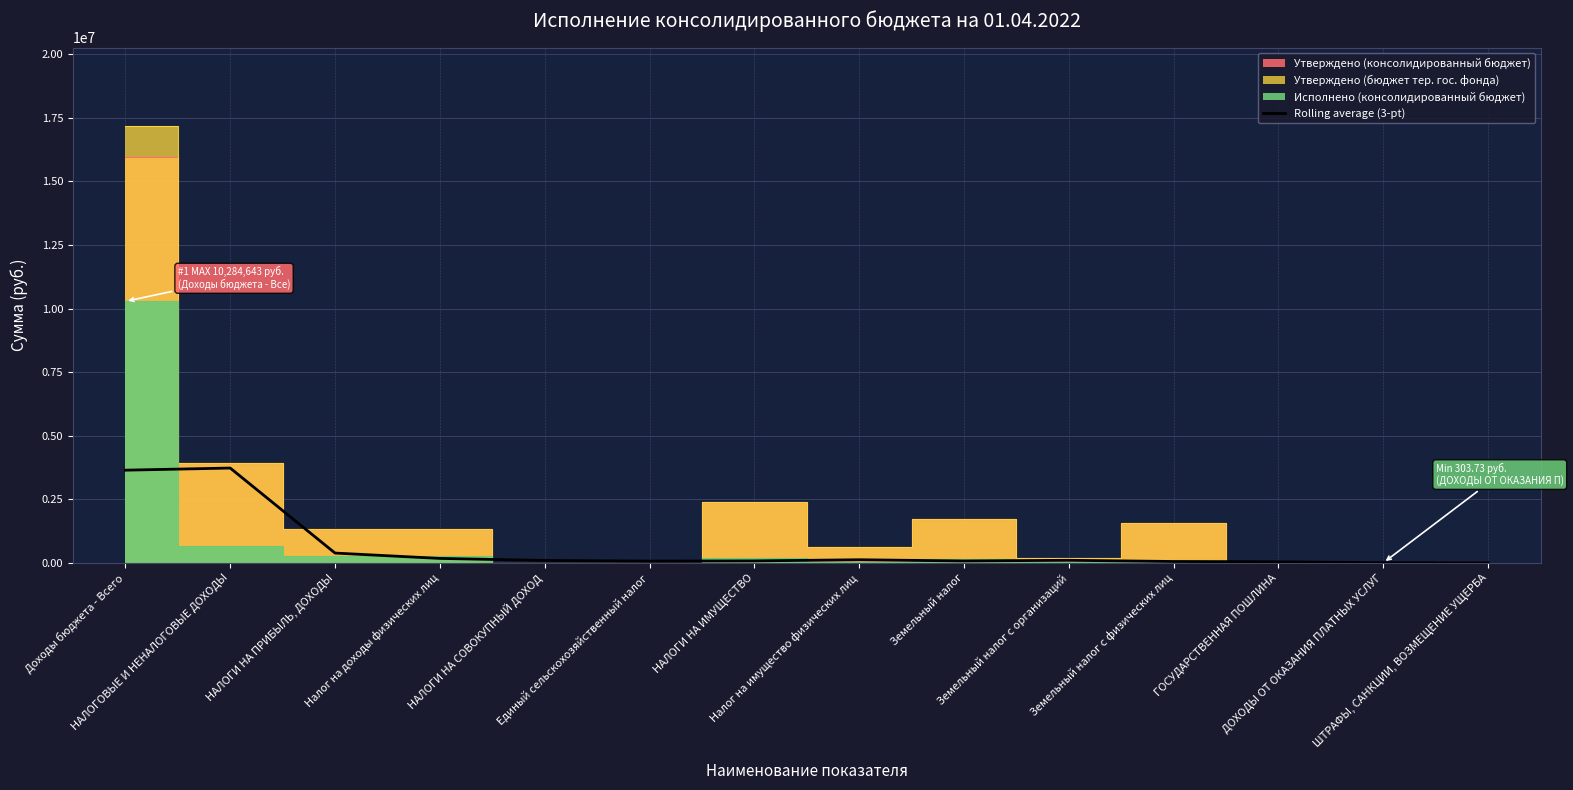

Between ГОСУДАРСТВЕННАЯ ПОШЛИНА and ДОХОДЫ ОТ ОКАЗАНИЯ ПЛАТНЫХ УСЛУГ, which is larger?

ГОСУДАРСТВЕННАЯ ПОШЛИНА